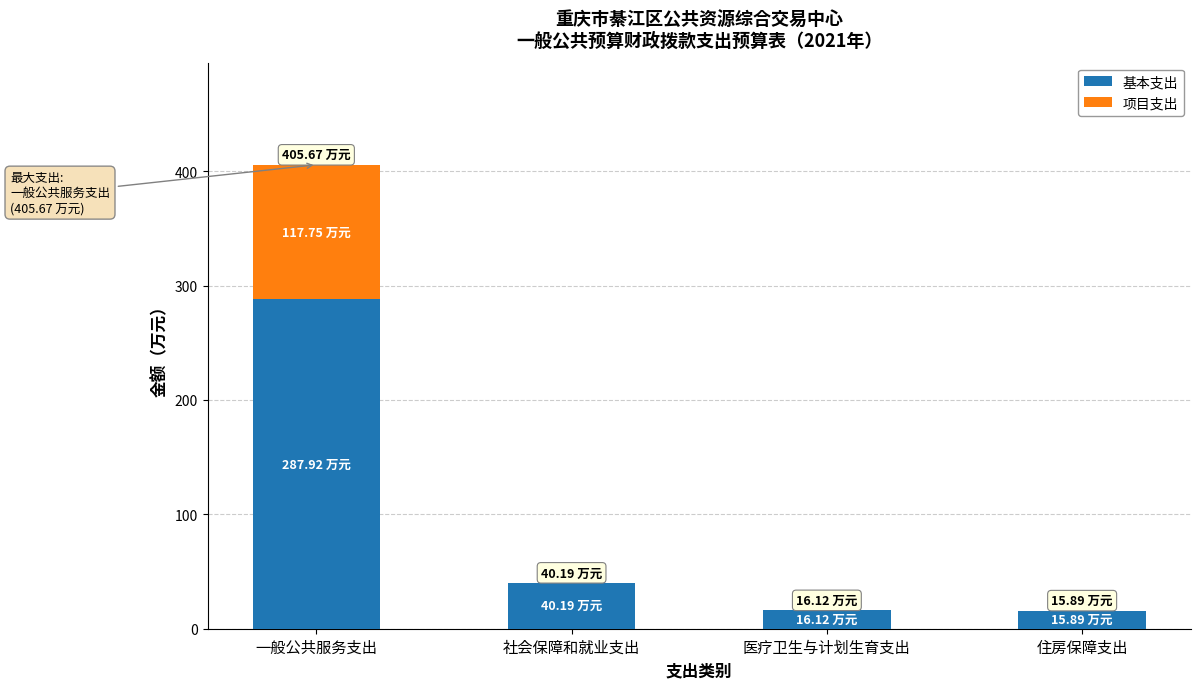

What is the sum of the 基本支出 values at 医疗卫生与计划生育支出 and 社会保障和就业支出?

56.3